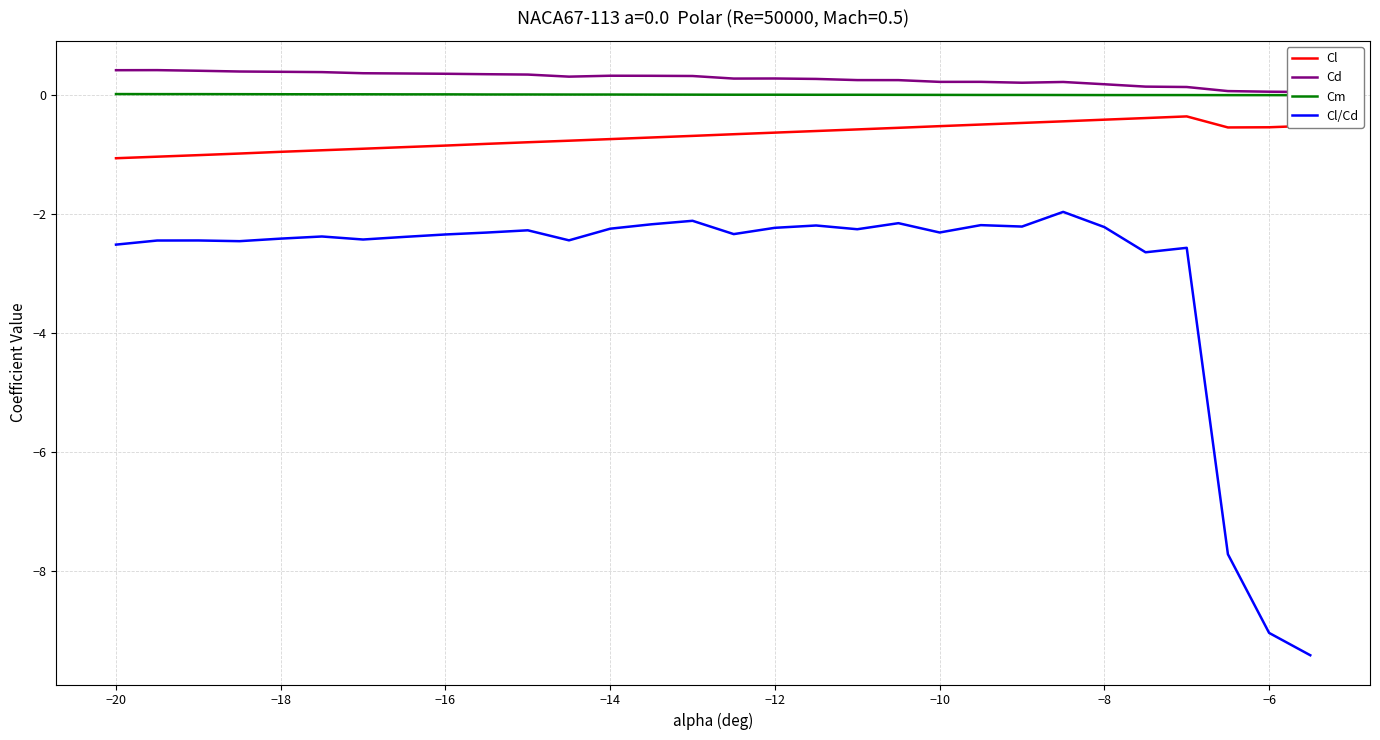

True or false: Cl has more than 0 points higher than both neighbors.

True